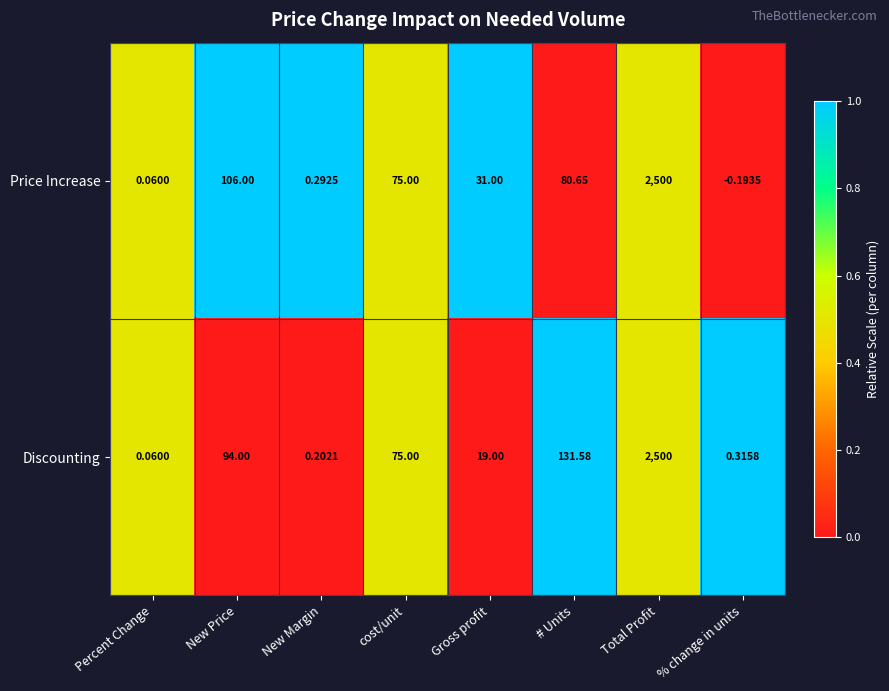

Rank the series by their average value, from lowest to highest.

Price Increase, Discounting